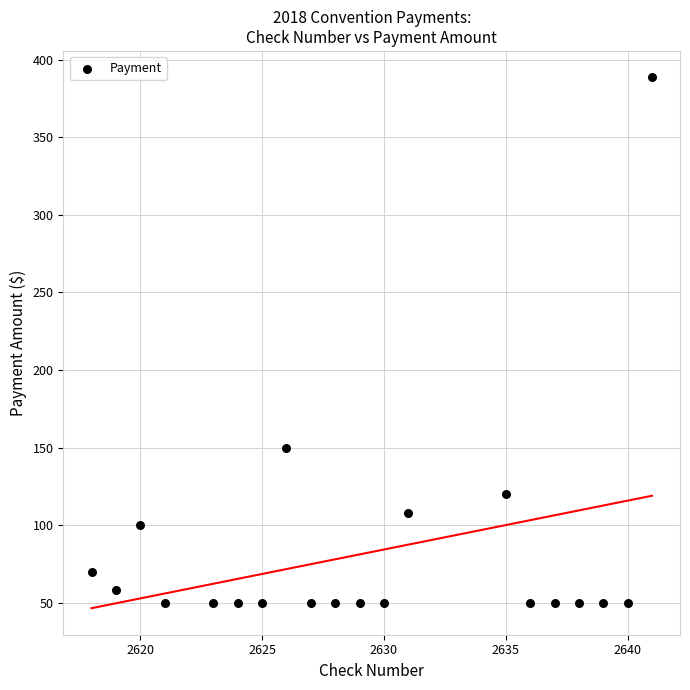

What is the range of Y values (max minus min)?

338.5